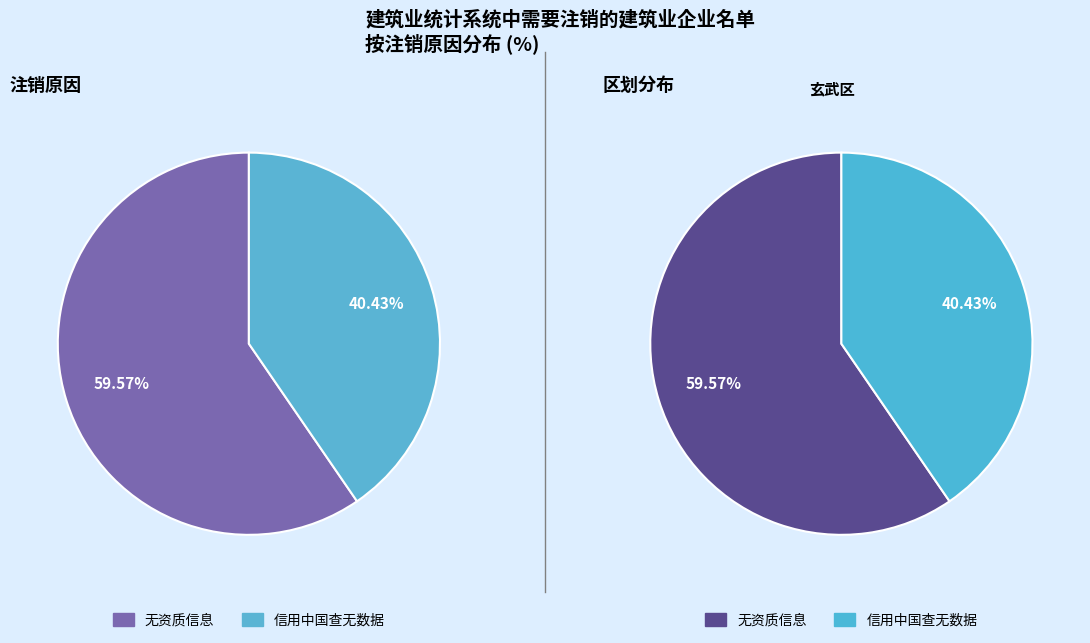

Which has a higher value, 无资质信息 or 信用中国查无数据?

无资质信息